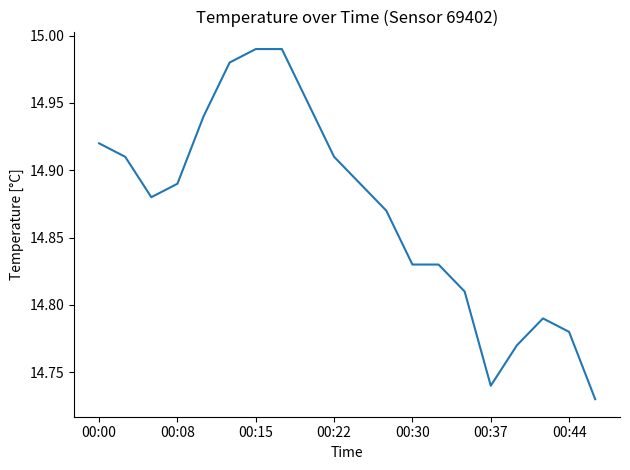

What is the difference between the maximum and minimum values?

0.3